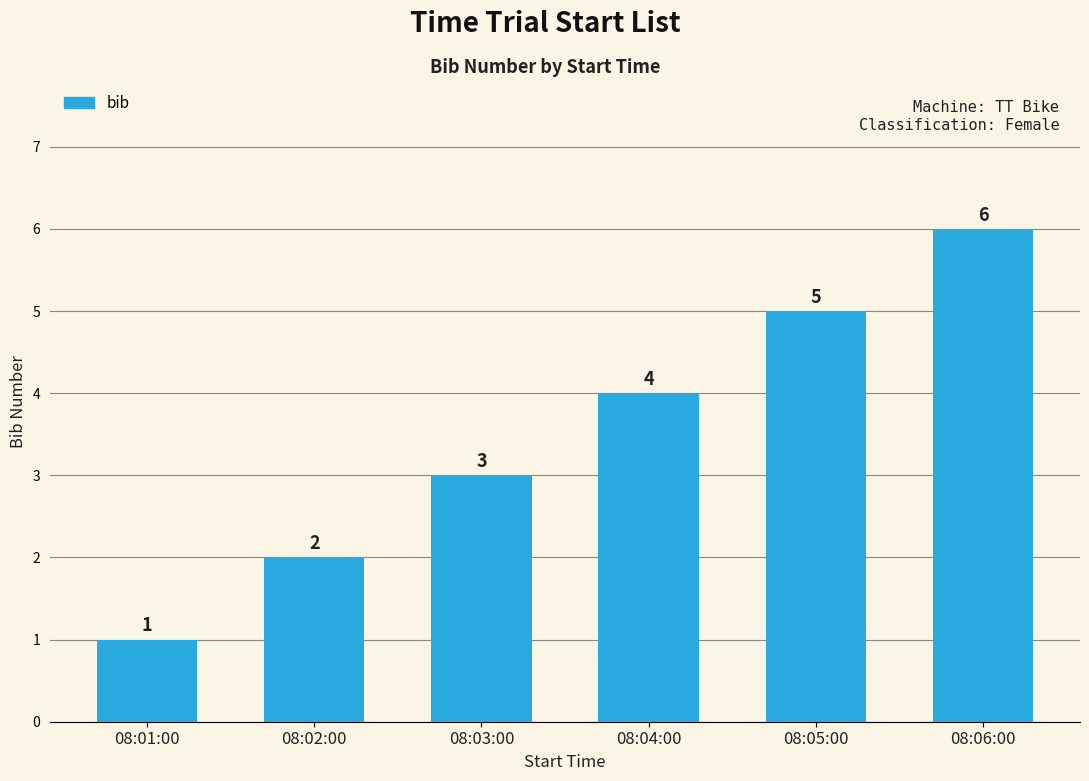

The value at 08:03:00 is 1. True or false?

False